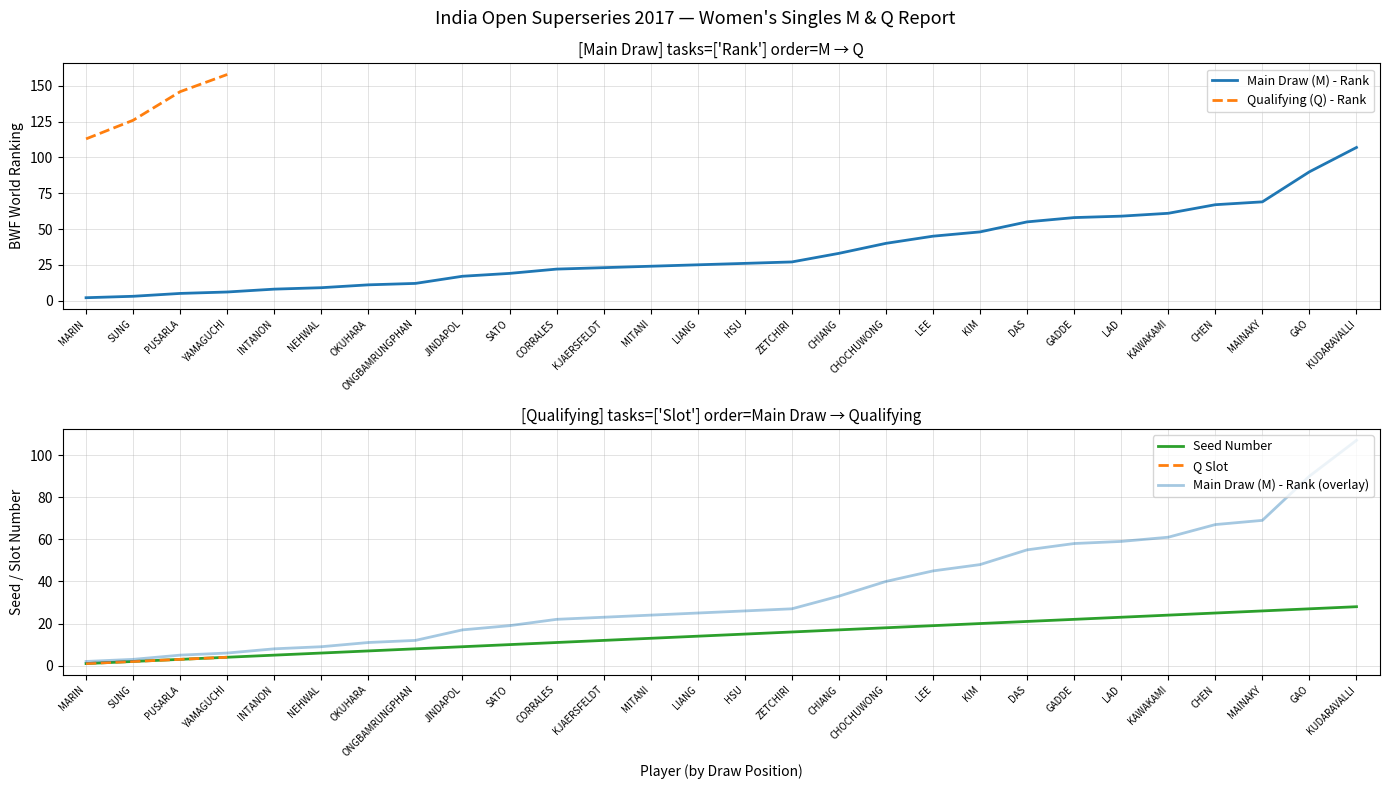

True or false: Main Draw (M) - Rank has a value of 2 at PUSARLA.

False